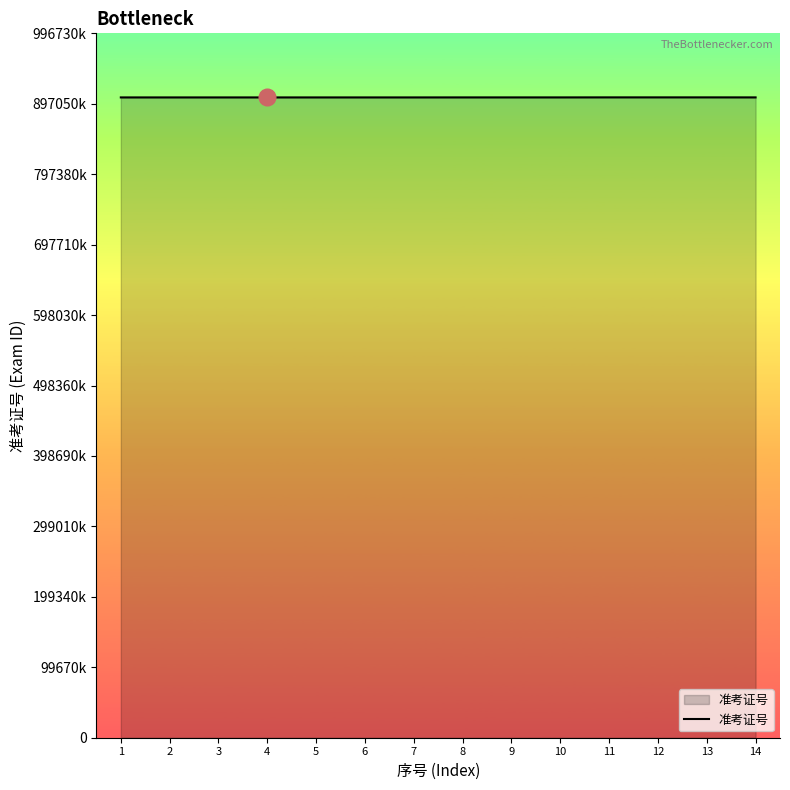

What is the difference between the maximum and minimum values?

7386